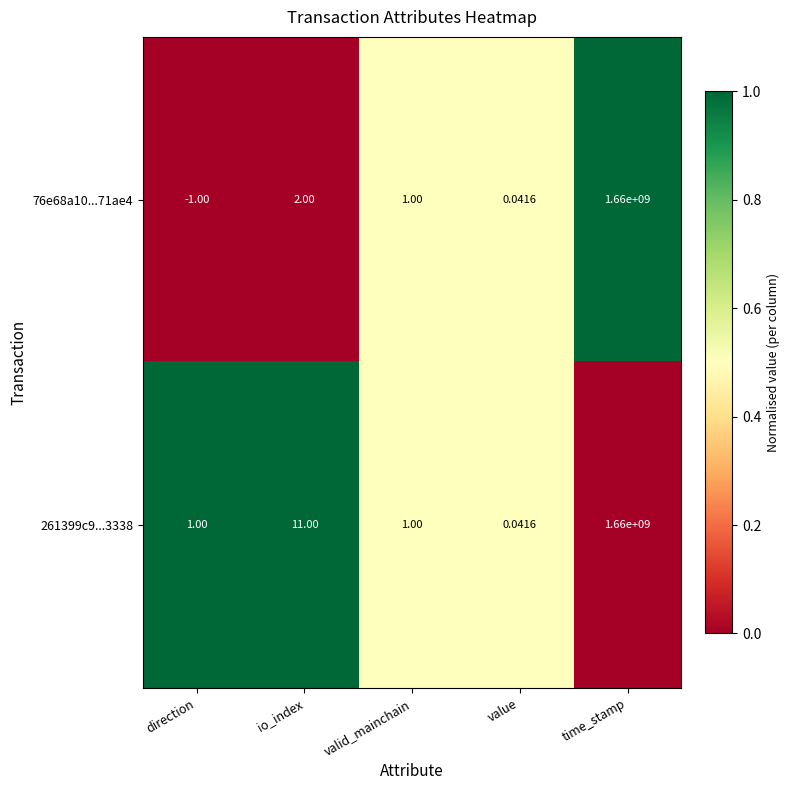

At which label is 76e68a10...71ae4 closest to 829999999?

io_index